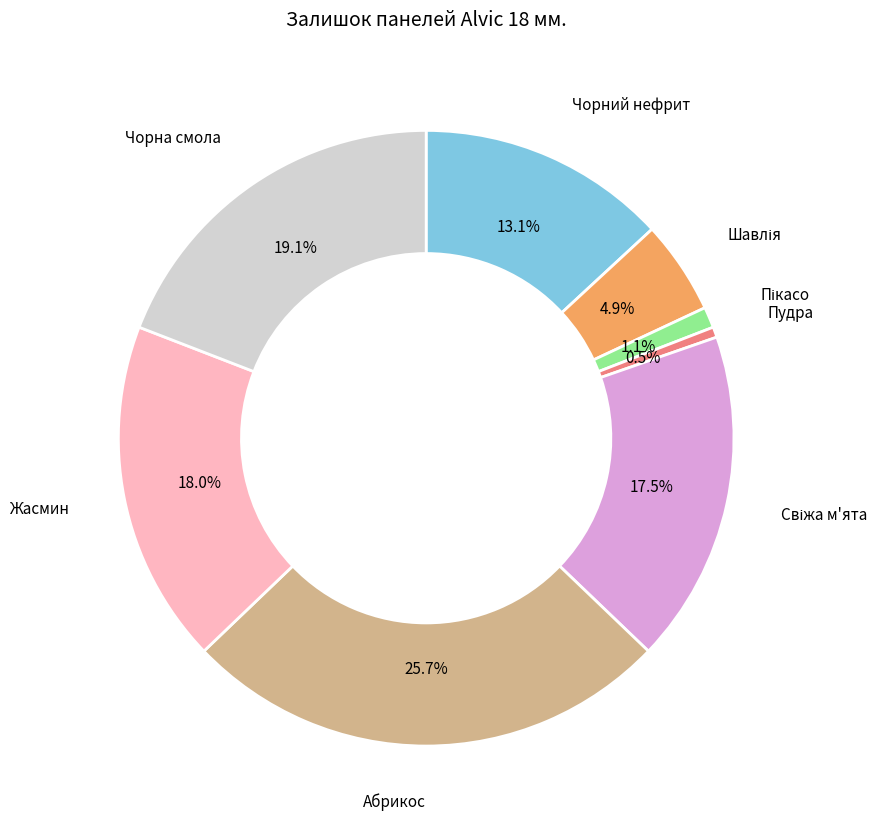

To the nearest percent, what is the average slice percentage?

12%